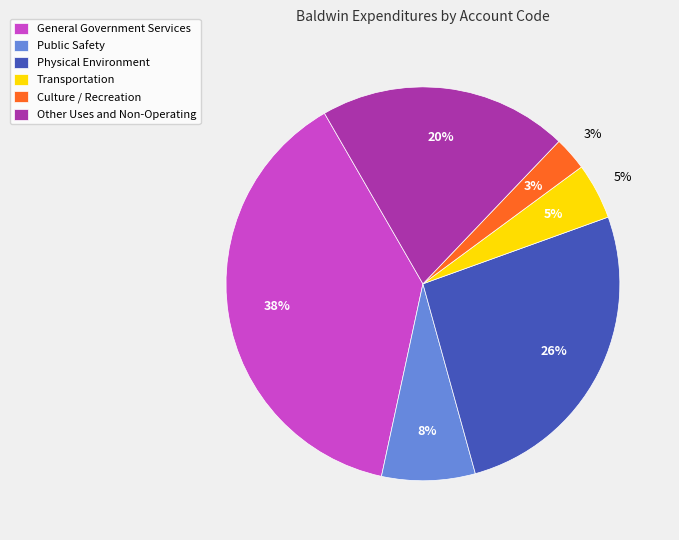

To the nearest percent, what portion does General Government Services represent?

38%